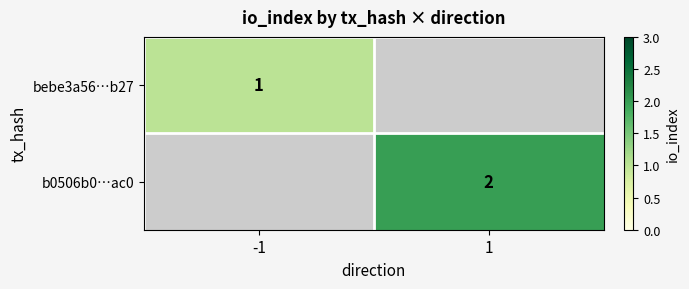

The value of b0506b0…ac0 at 1 is 1. True or false?

False